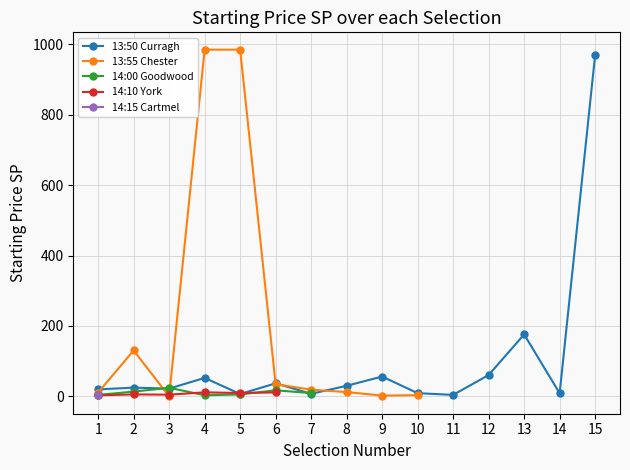

Which series has the largest total across all categories?

13:50 Curragh